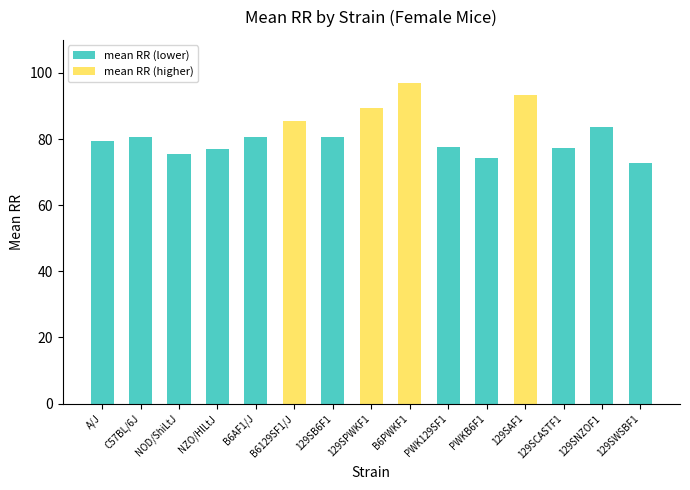

How many categories are shown in the chart?

15